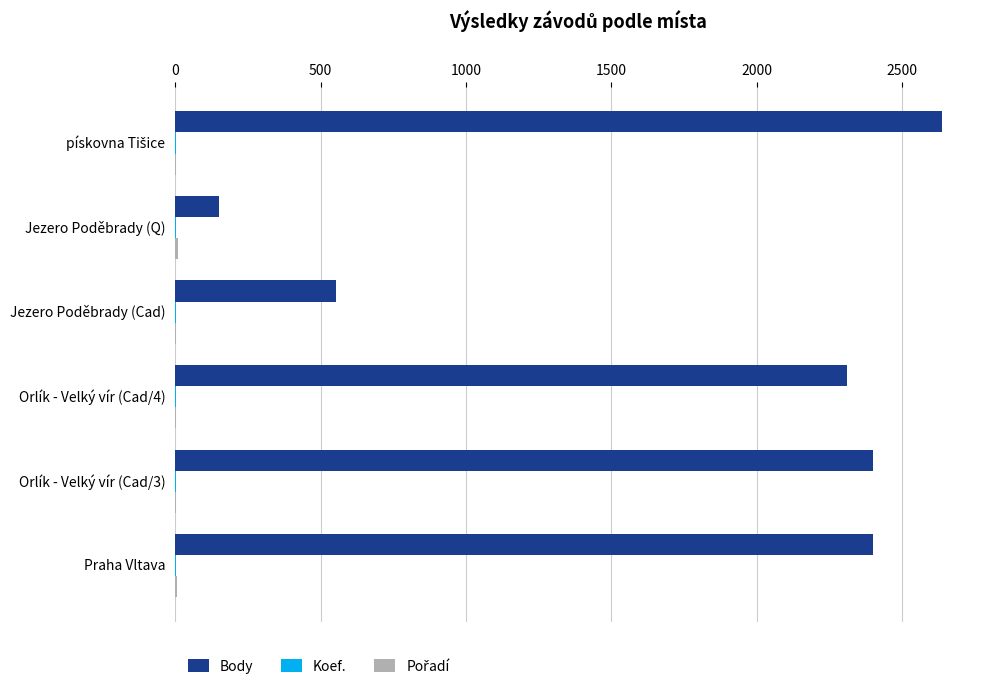

The value of Body at Orlík - Velký vír (Cad/3) is 2400. True or false?

True